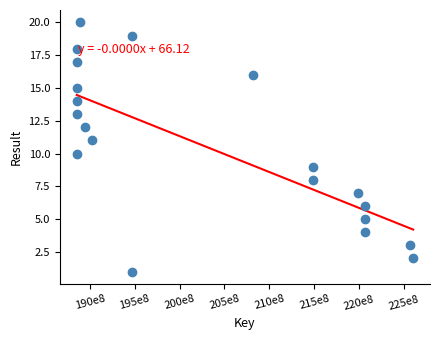

What is the range of X values (max minus min)?

37465345